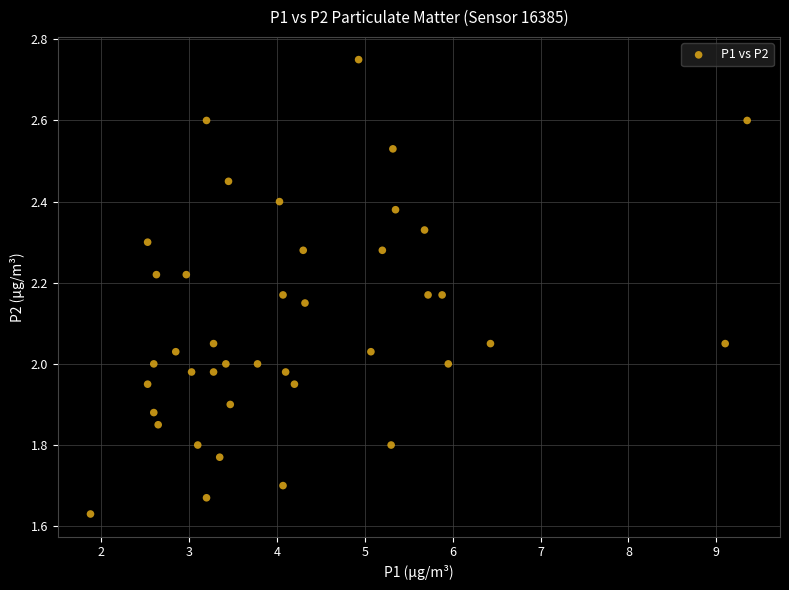

What is the range of X values (max minus min)?

7.5